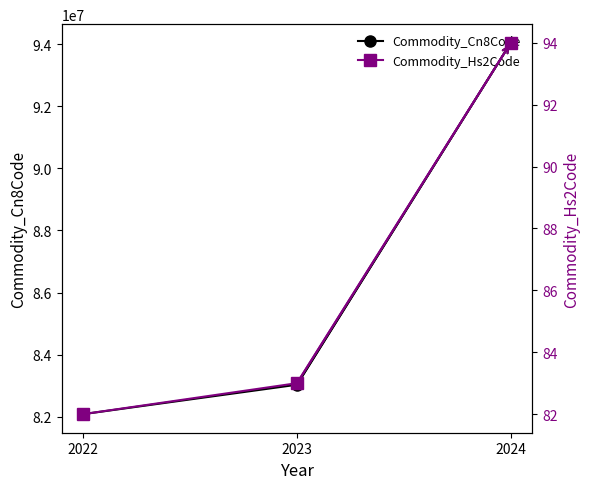

Rank the series by their maximum value, from lowest to highest.

Commodity_Hs2Code, Commodity_Cn8Code